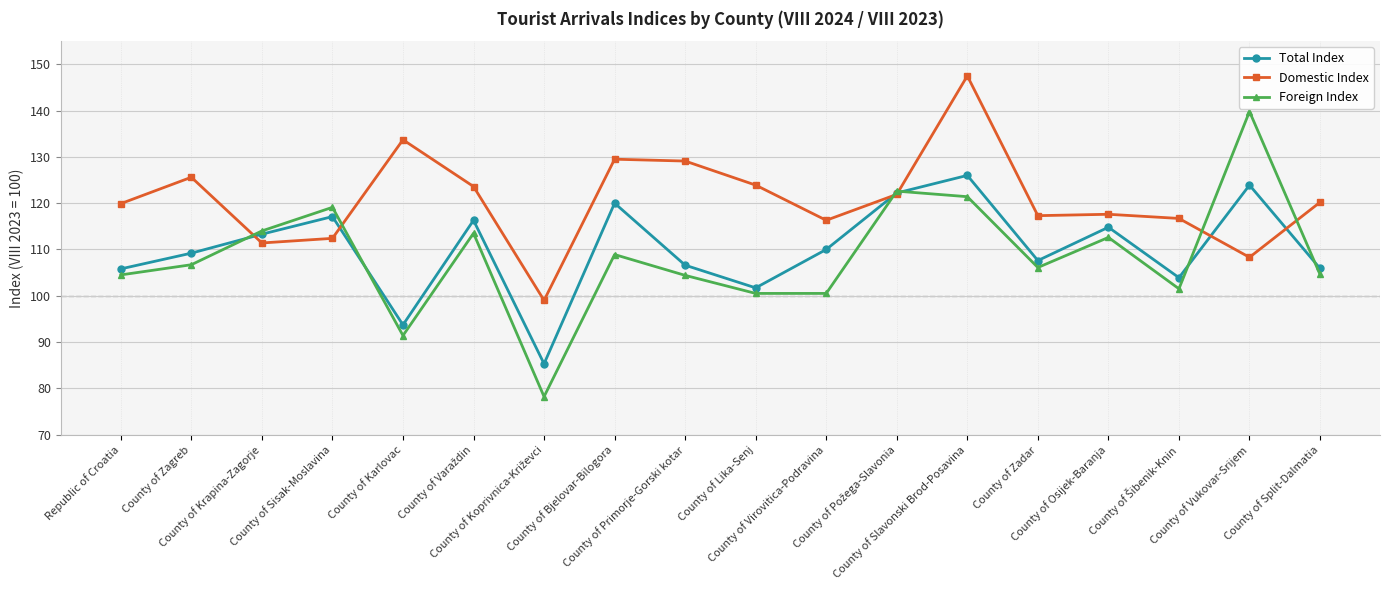

True or false: Foreign Index has more than 2 interior local peaks.

True